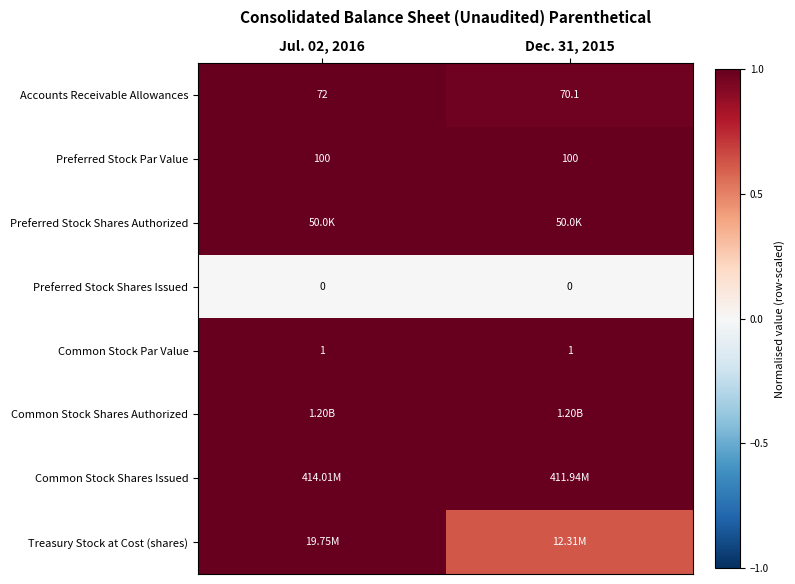

The Common Stock Shares Authorized series shows 0.5 at Dec. 31, 2015. True or false?

False